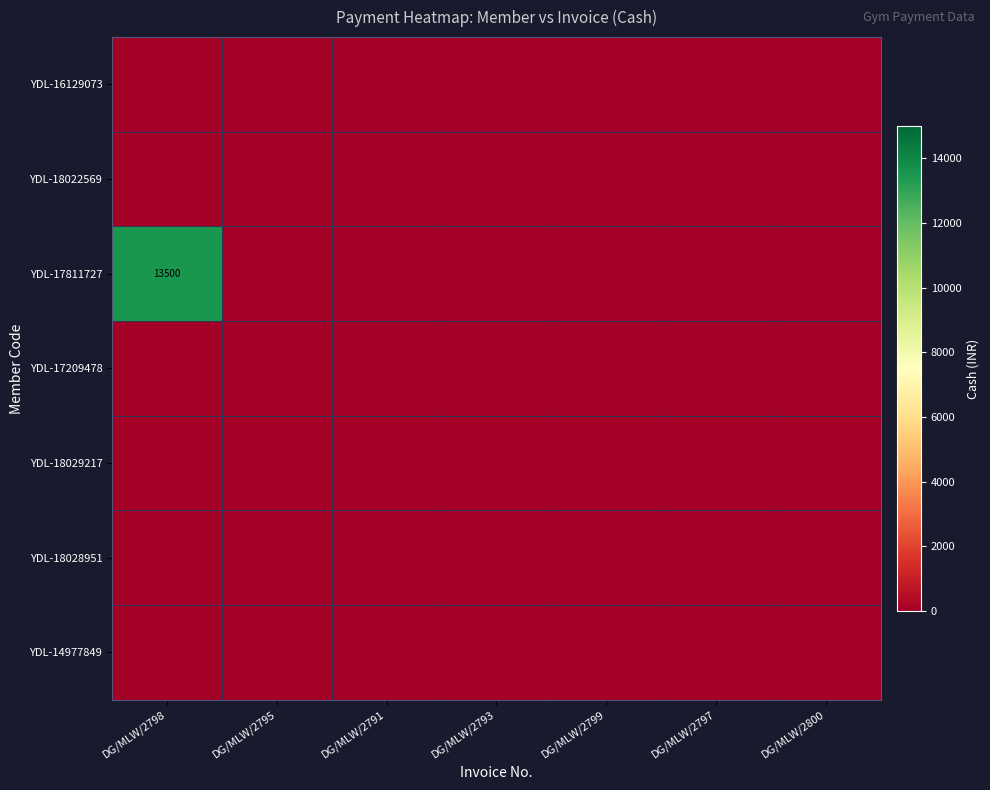

At how many categories does at least one series exceed 4824?

1